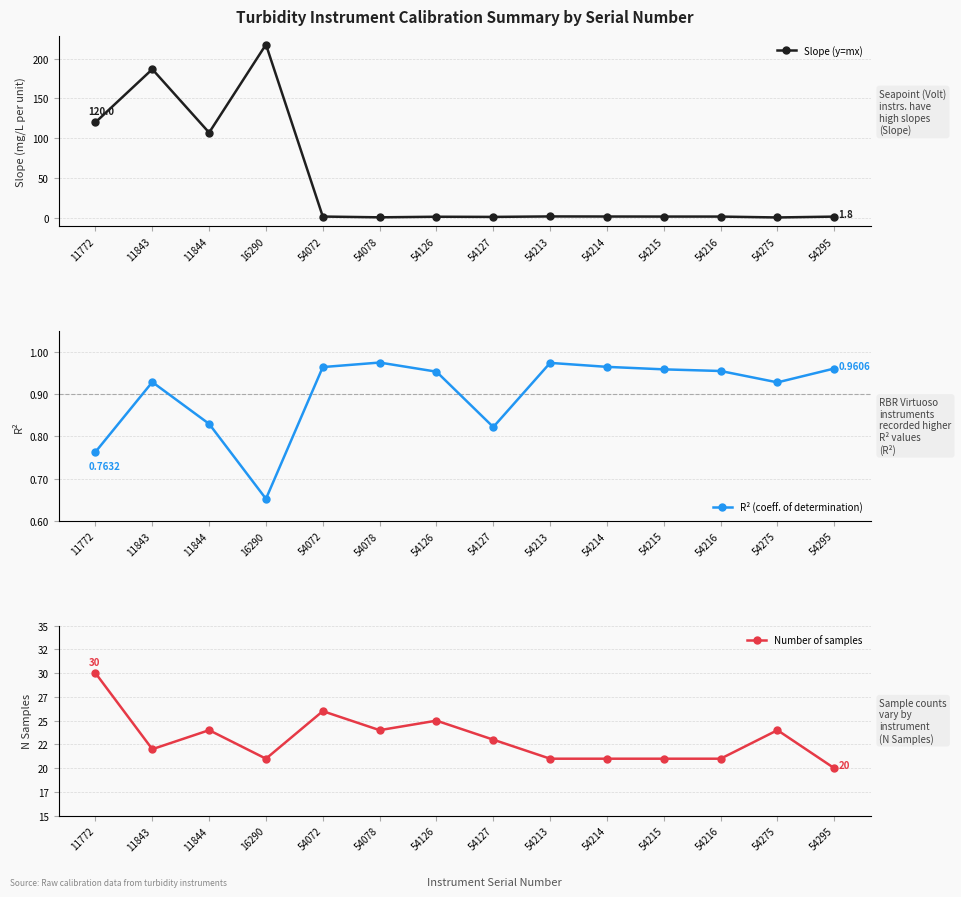

Does the chart have visible grid lines?

Yes